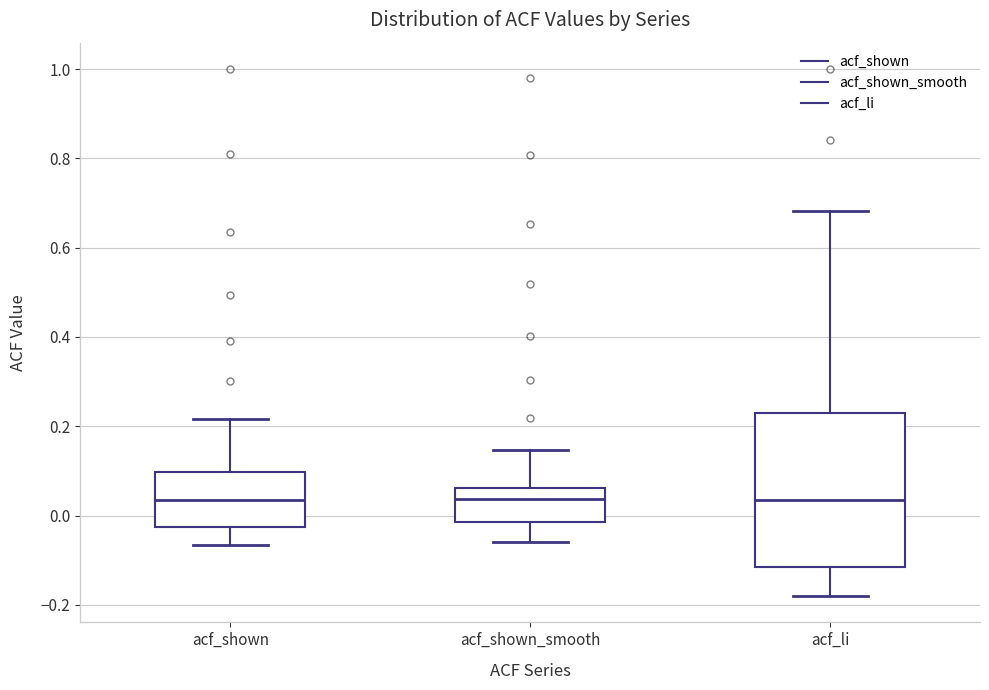

Where does the median line of the box for acf_shown sit on the y-axis? The values are not printed on the chart, so give them approximately, as read against the axis.

0.04